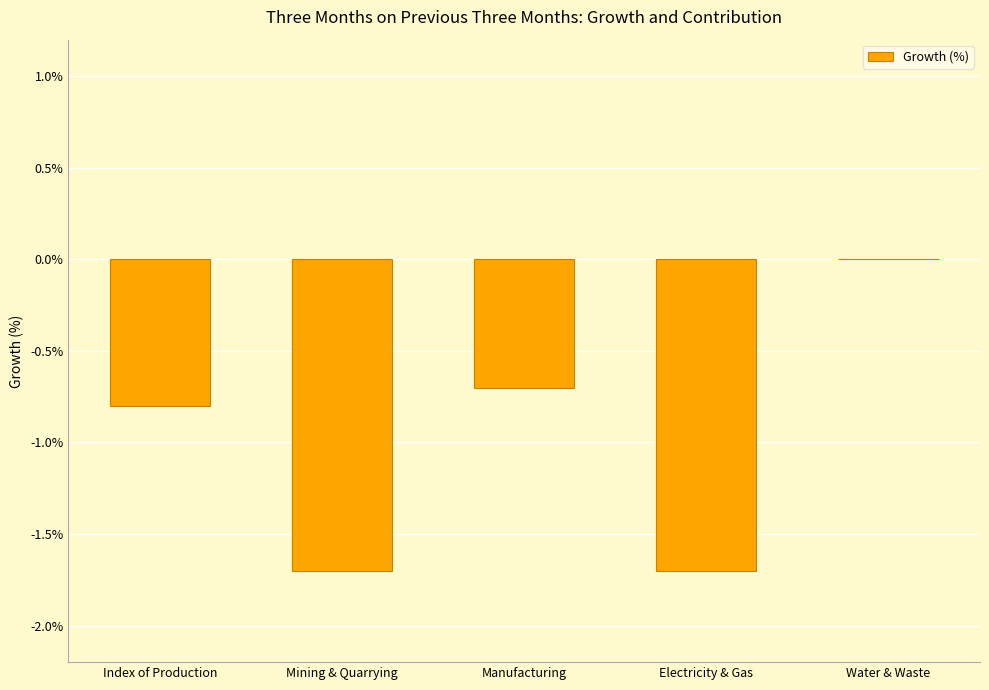

What is the sum of the values at Electricity & Gas and Index of Production?

-2.5